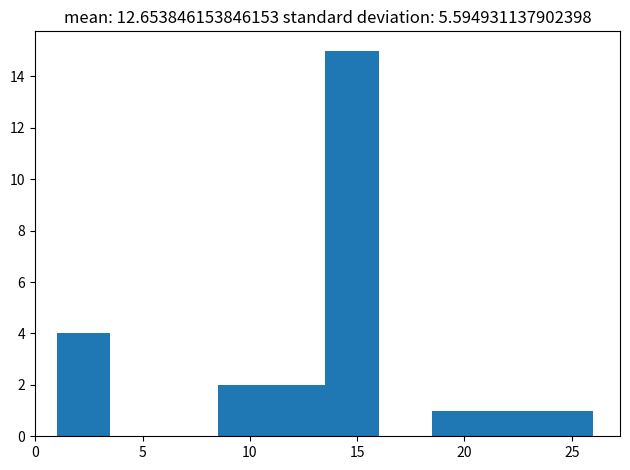

Which range on the x-axis has the tallest bar?

13.5 to 16.0